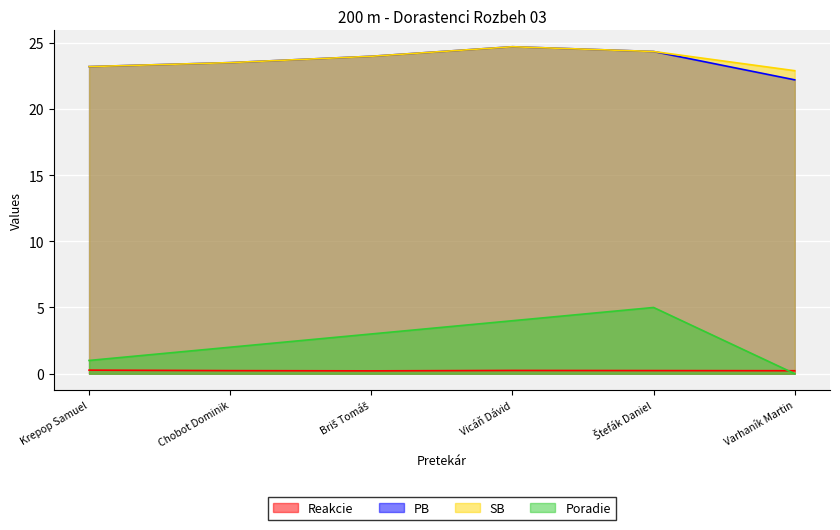

Reading left to right, extract all data points from this chart.

Reakcie: Krepop Samuel=0.3	Chobot Dominik=0.2	Briš Tomáš=0.2	Vicáň Dávid=0.2	Štefák Daniel=0.2	Varhaník Martin=0.2
PB: Krepop Samuel=23.2	Chobot Dominik=23.5	Briš Tomáš=24.0	Vicáň Dávid=24.7	Štefák Daniel=24.3	Varhaník Martin=22.2
SB: Krepop Samuel=23.2	Chobot Dominik=23.5	Briš Tomáš=24.0	Vicáň Dávid=24.7	Štefák Daniel=24.3	Varhaník Martin=22.9
Poradie: Krepop Samuel=1.0	Chobot Dominik=2.0	Briš Tomáš=3.0	Vicáň Dávid=4.0	Štefák Daniel=5.0	Varhaník Martin=0.0